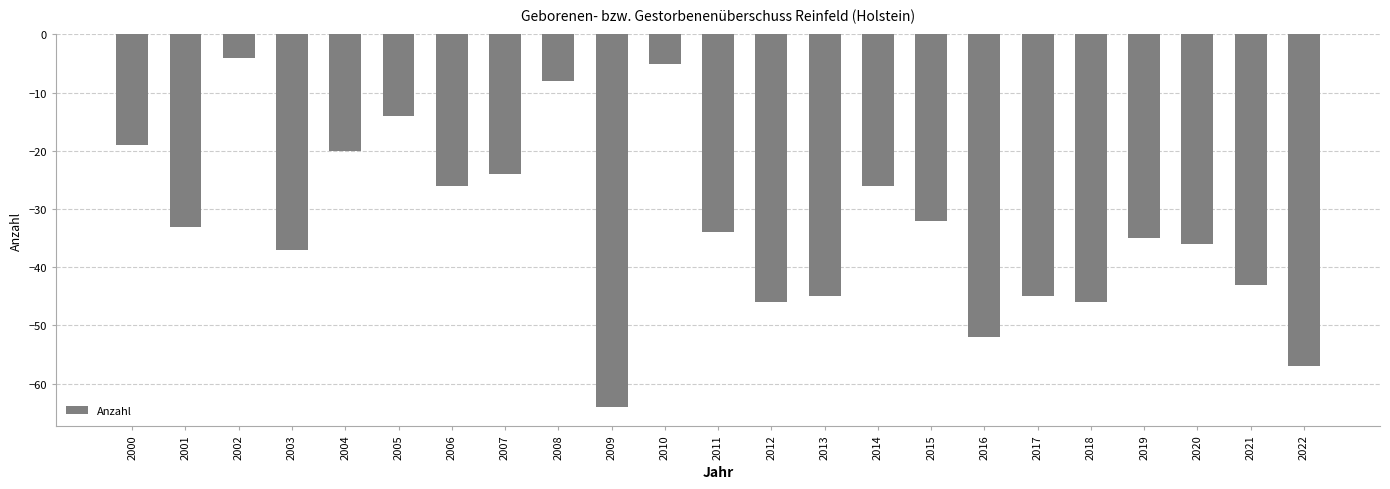

What is the difference between the second highest and second lowest values?

52